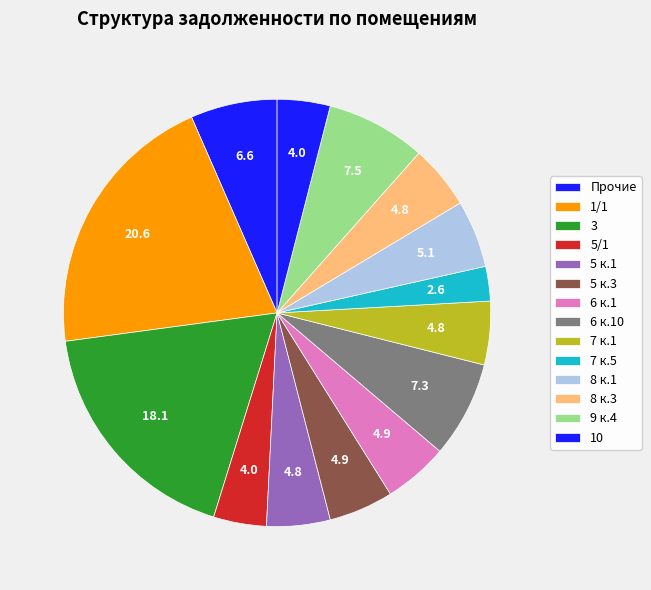

Which has a higher value, 5 к.1 or 3?

3